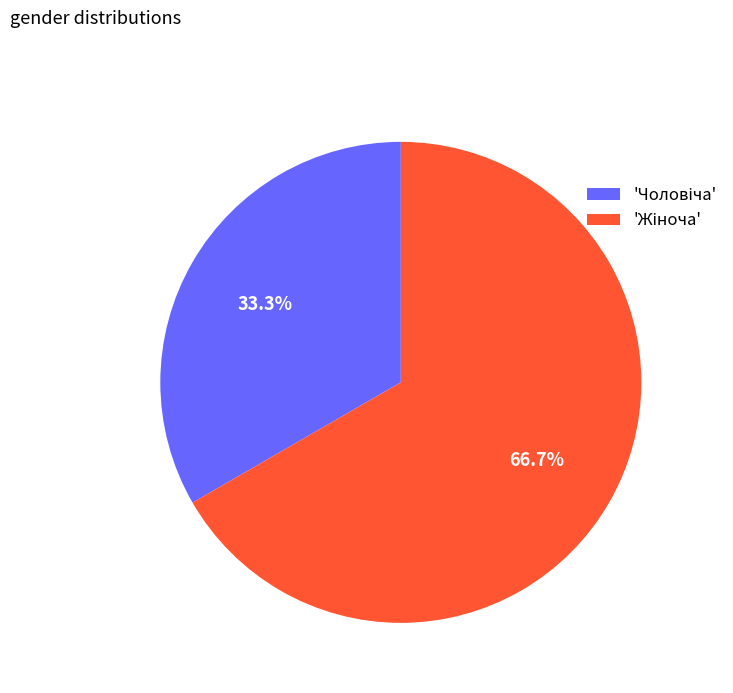

Does any single category account for the majority?

Yes